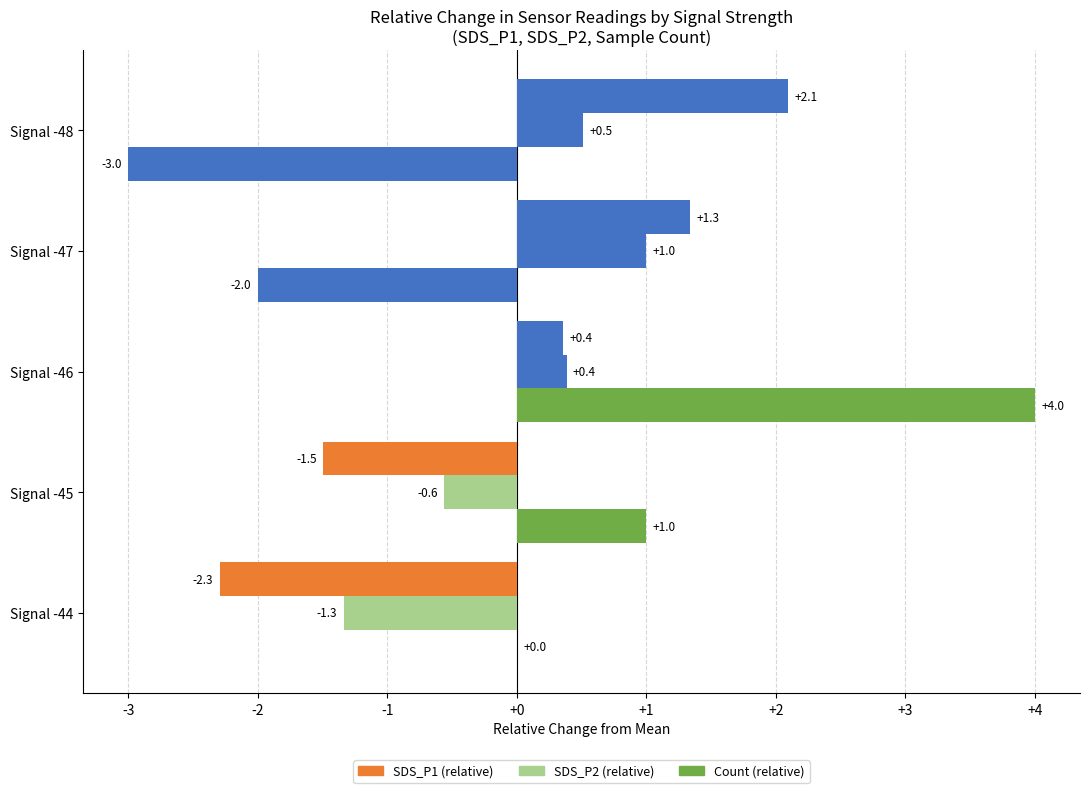

How many distinct data groups are displayed?

3